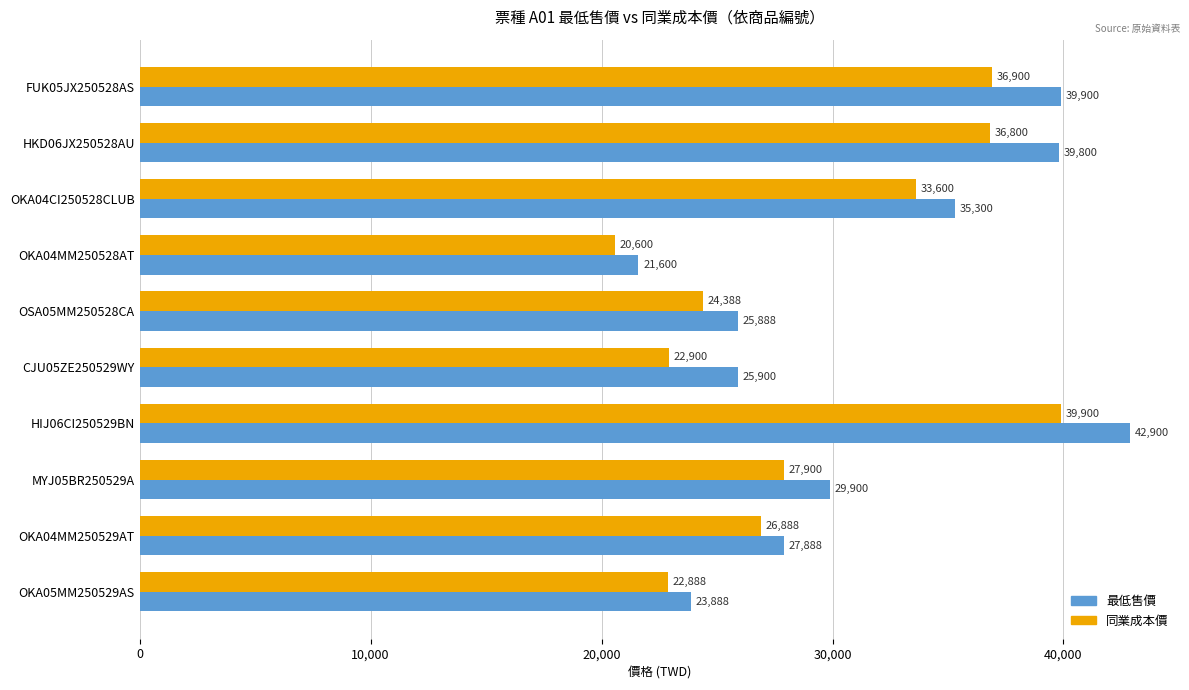

What is the sum of all 同業成本價 values?

292764